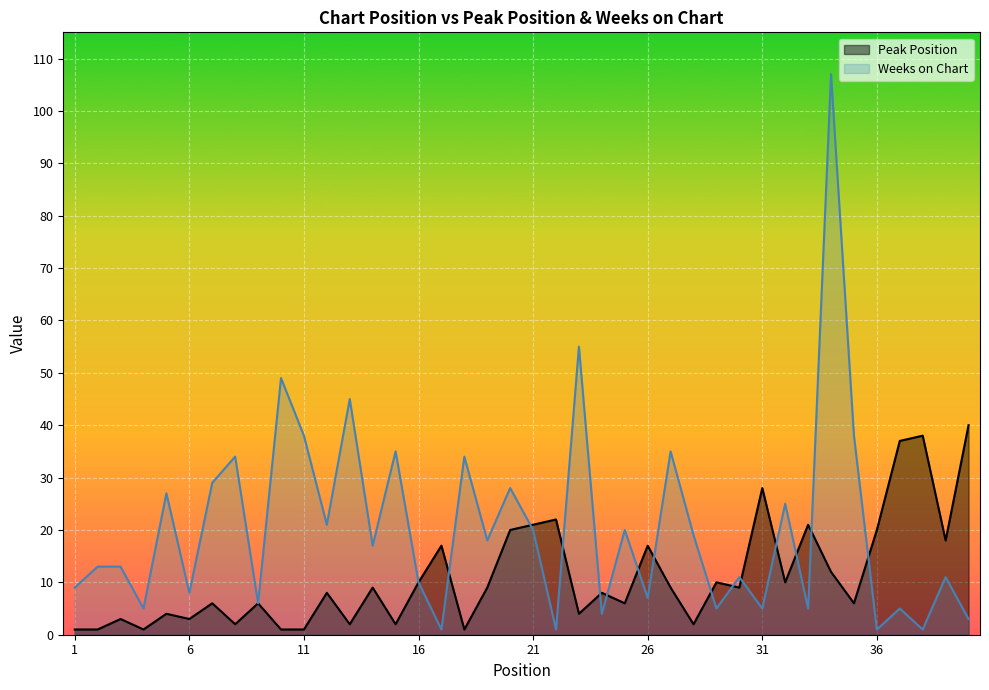

True or false: Weeks on Chart has a value of 167 at 34.

False